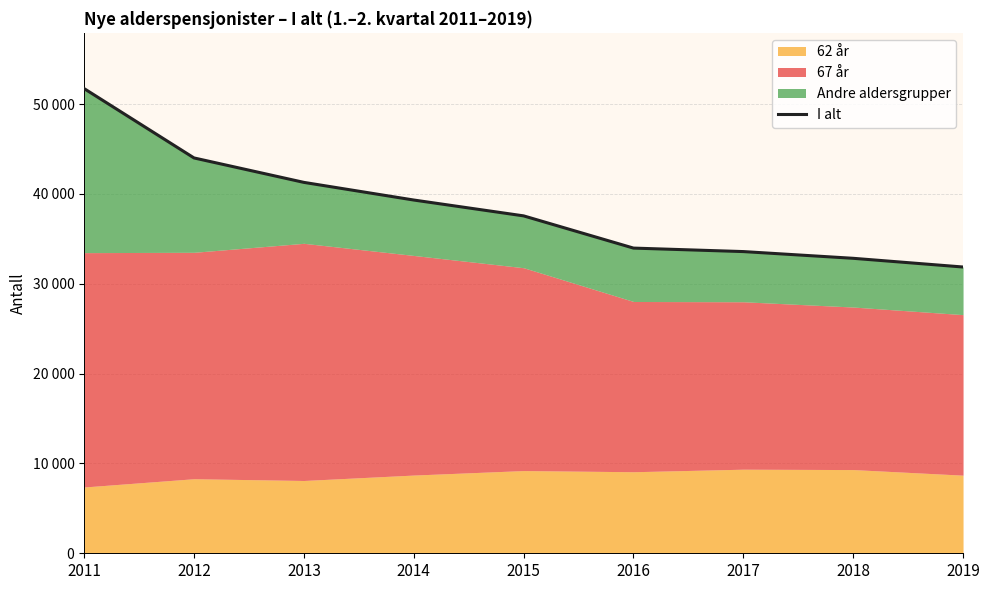

Rank the categories by value from lowest to highest.

2019, 2018, 2017, 2016, 2015, 2014, 2013, 2012, 2011